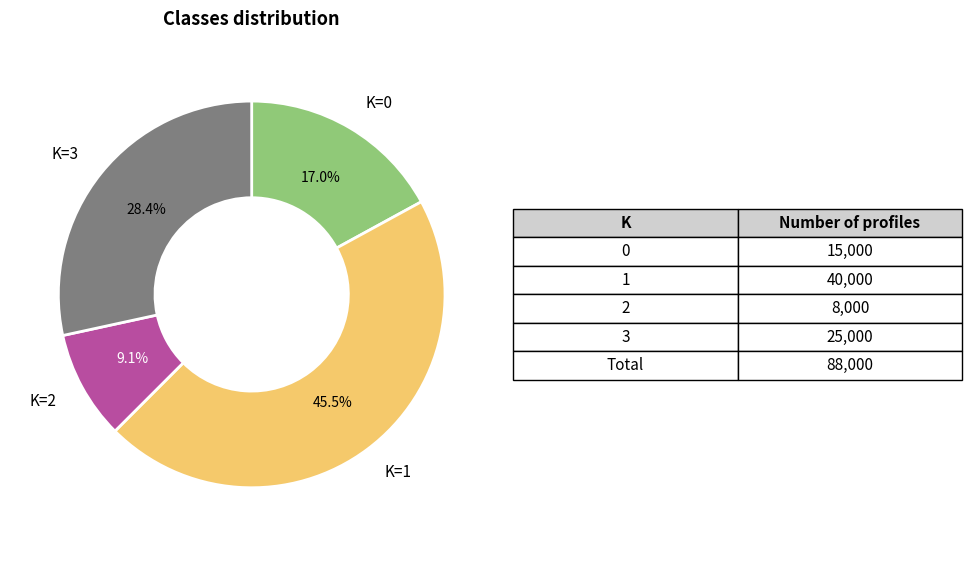

Is there a majority slice in this chart?

No